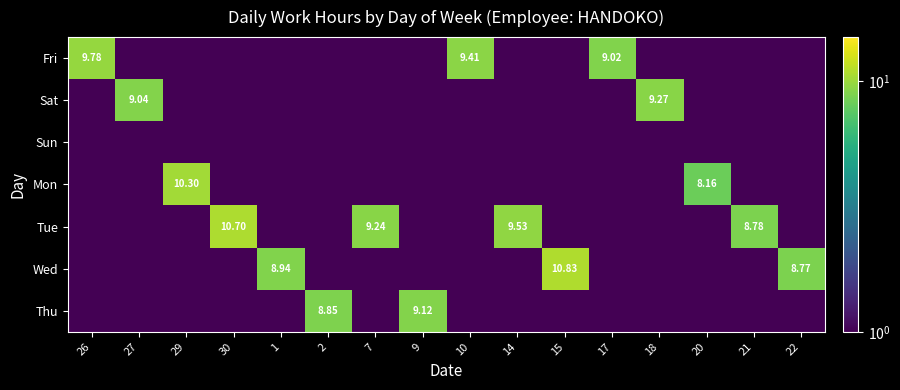

Is the value of Thu at 29 greater than the value of Mon at 1?

No